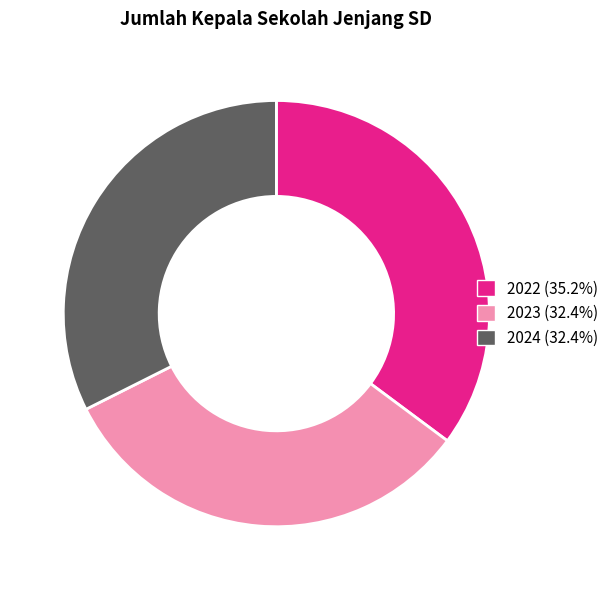

What is the ratio of the value at 2022 (35.2%) to the value at 2024 (32.4%)?

1.1